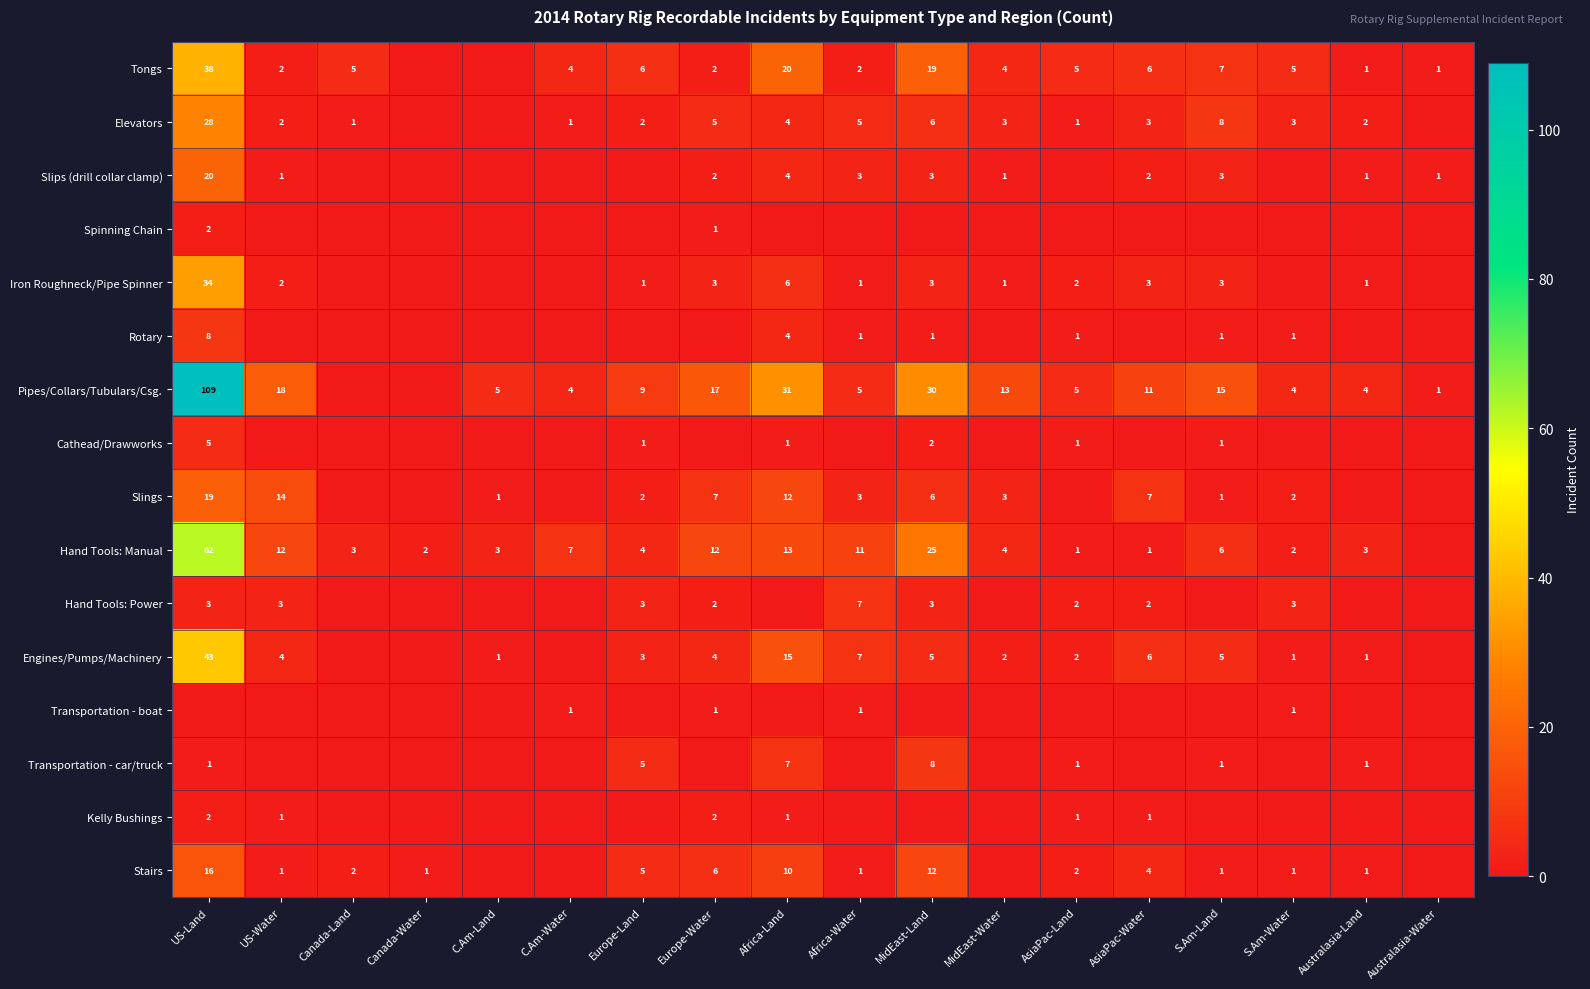

At which category does the chart reach its minimum across all series?

Canada-Water